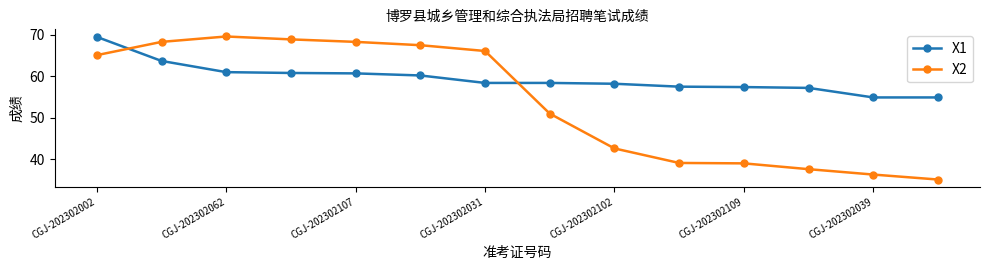

What is the minimum value shown in the chart?

35.1